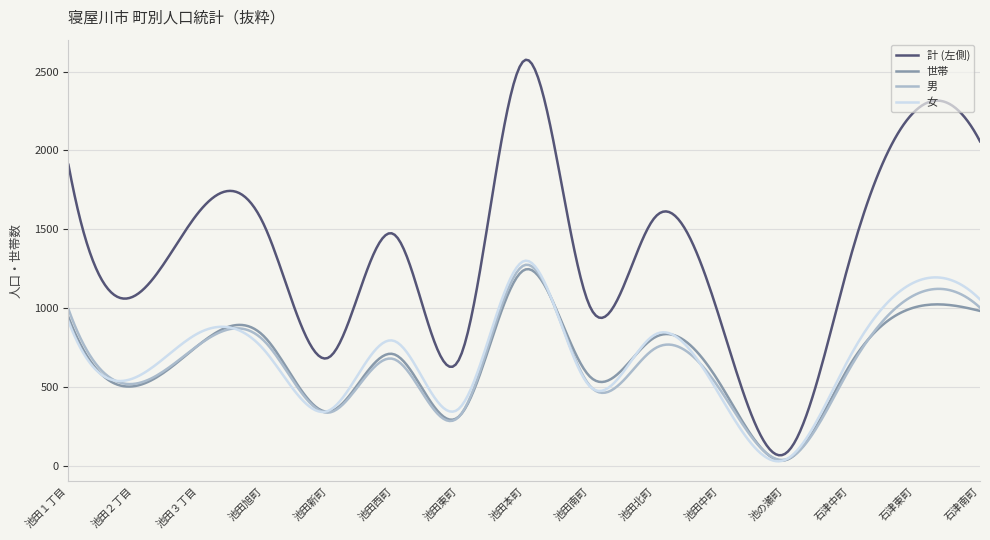

Does the chart display data point markers on the line(s)?

No